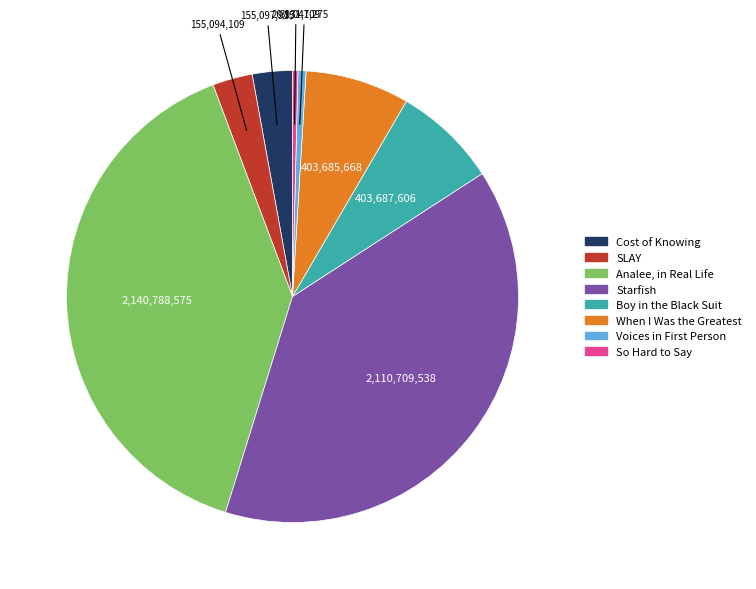

What is the largest slice in the pie chart?

Analee, in Real Life